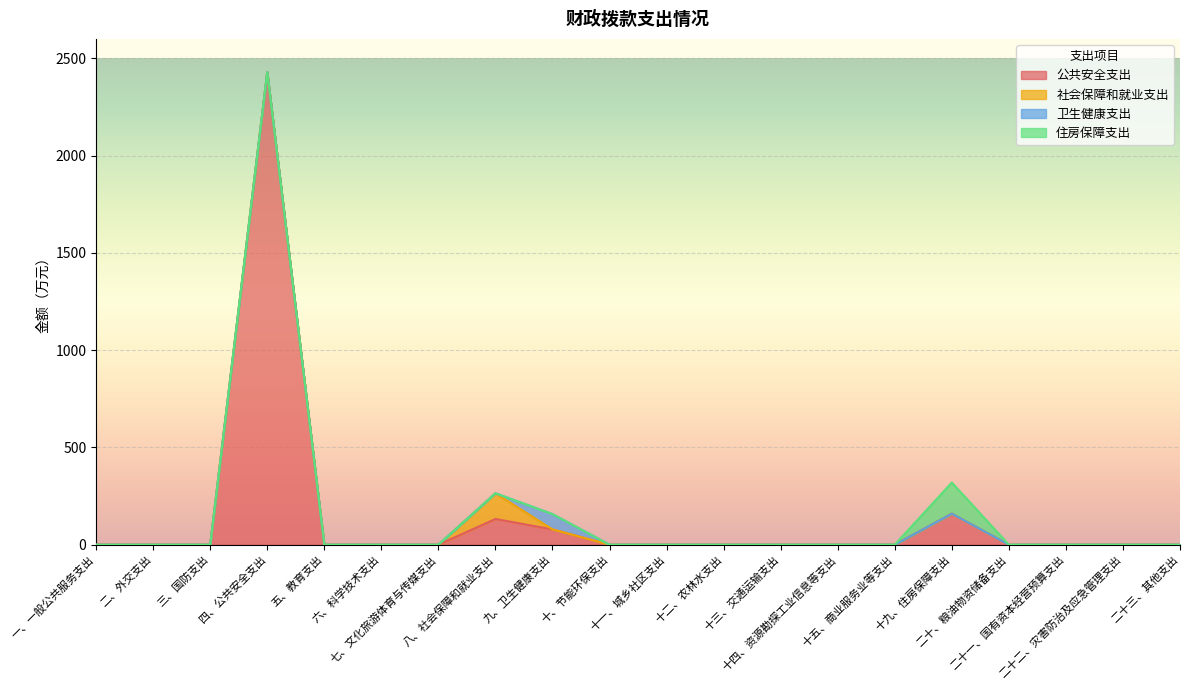

At which category does 住房保障支出 reach its first local peak?

十九、住房保障支出